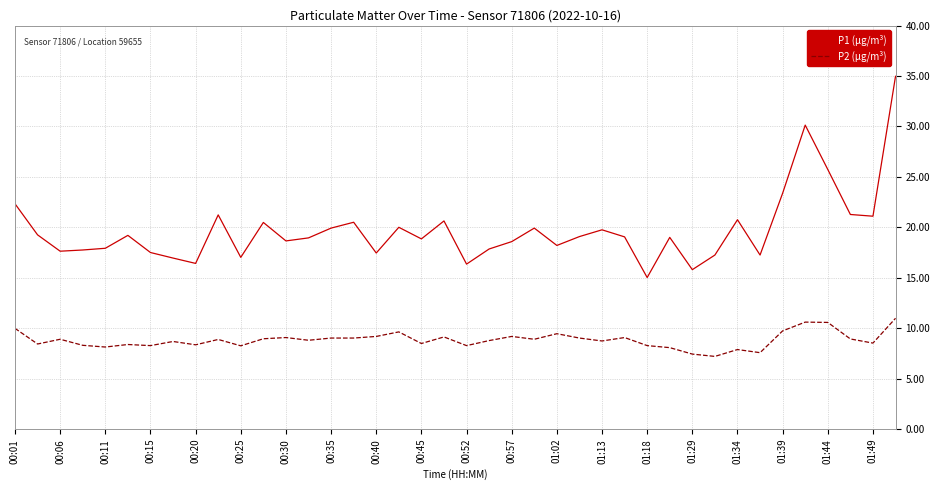

Count the number of data series in this chart.

2